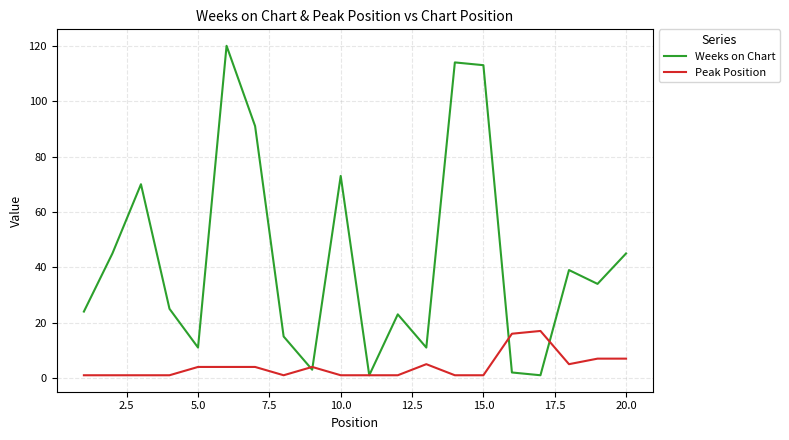

Which series has the largest total across all categories?

Weeks on Chart